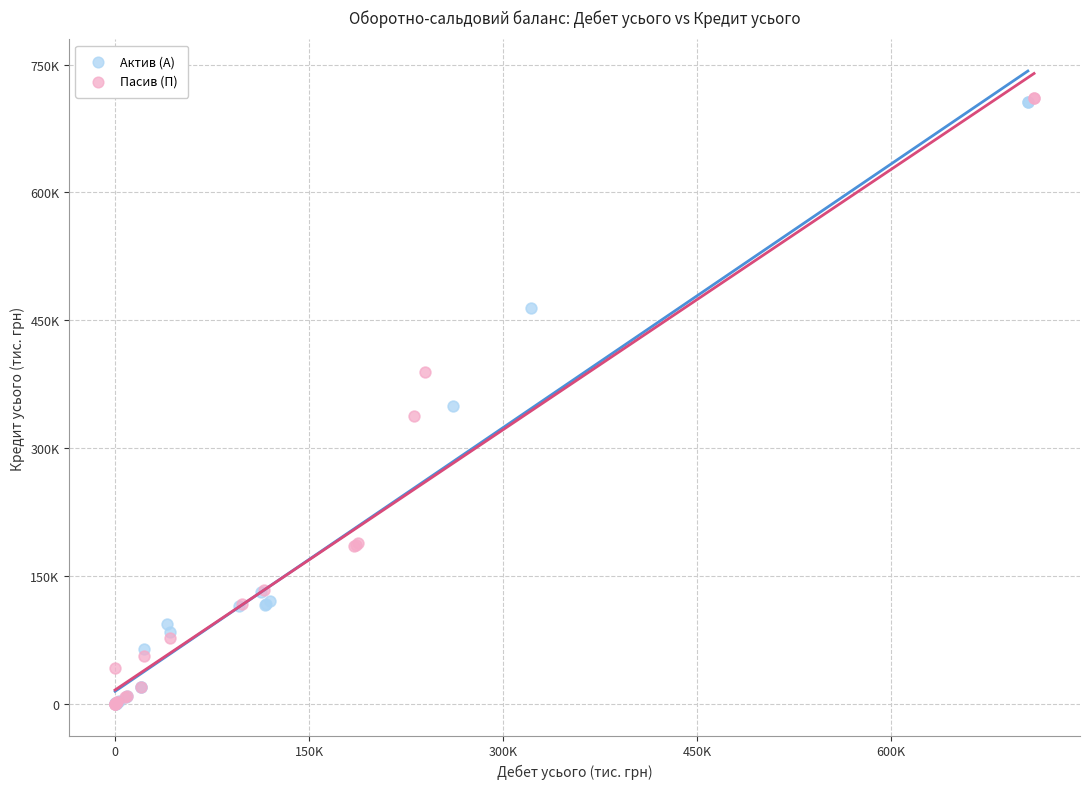

What are all the series names shown in the legend?

Актив (А), Пасив (П)